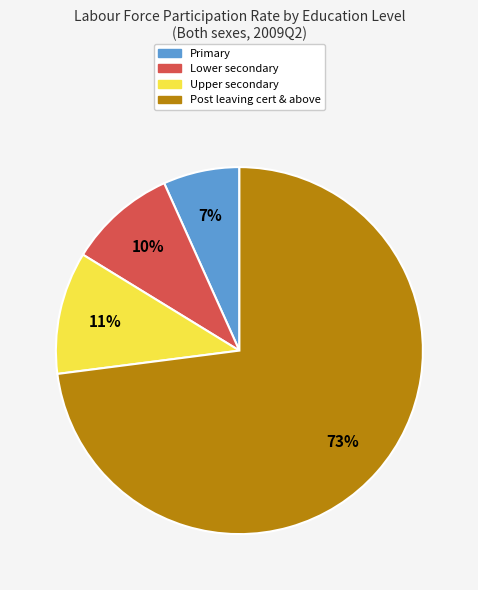

To the nearest percent, what is the average slice percentage?

25%